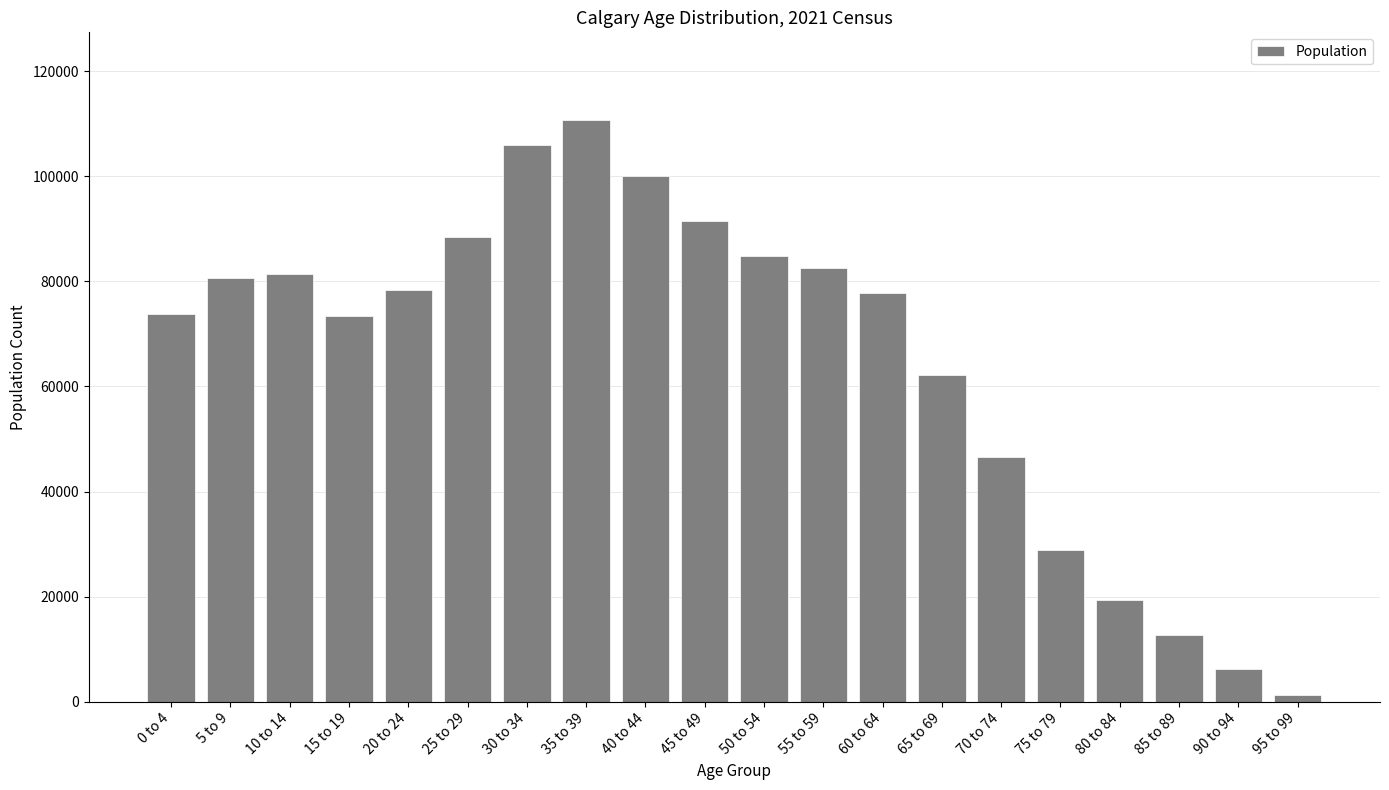

What is the minimum value shown in the chart?

1375